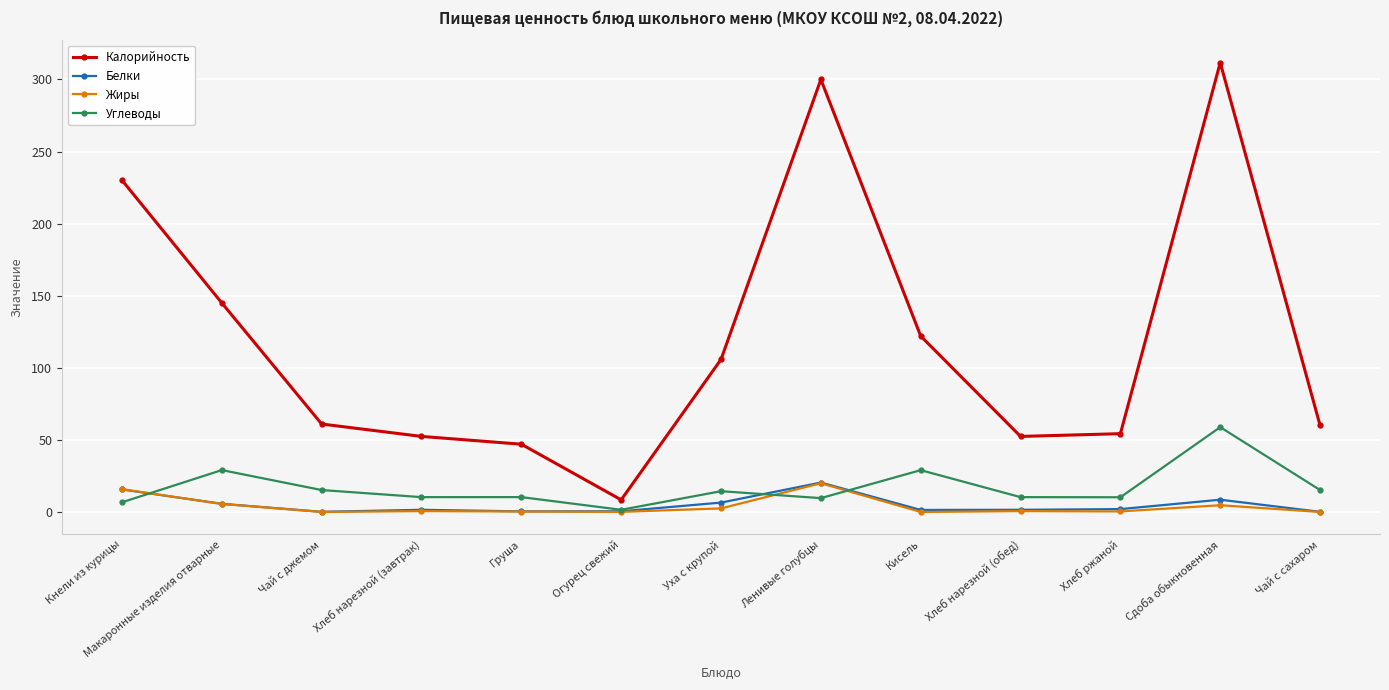

True or false: Калорийность and Белки cross at least once.

False